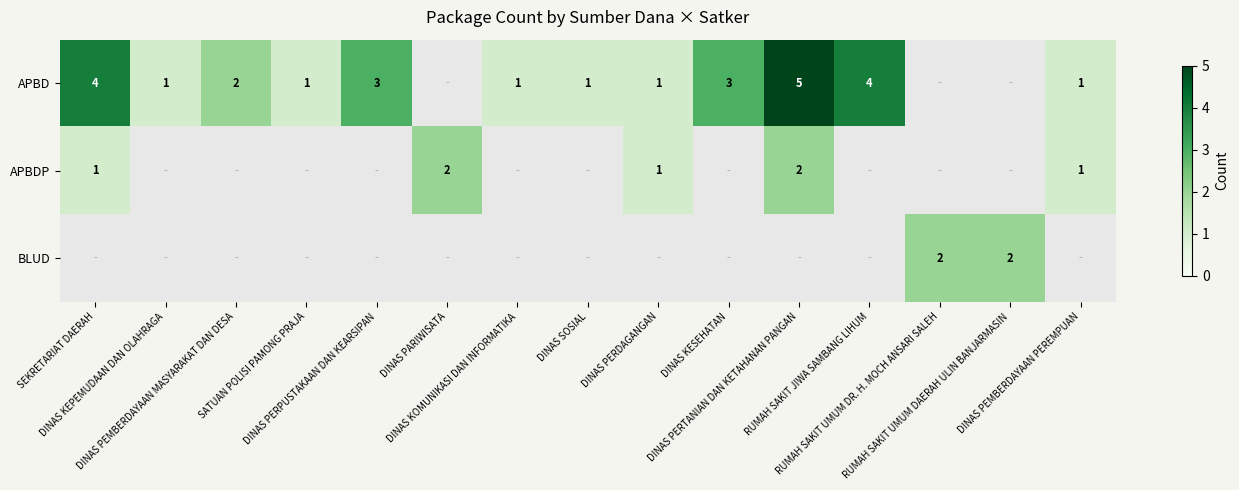

Is the value of APBD at DINAS KEPEMUDAAN DAN OLAHRAGA greater than the value of BLUD at RUMAH SAKIT UMUM DAERAH ULIN BANJARMASIN?

No